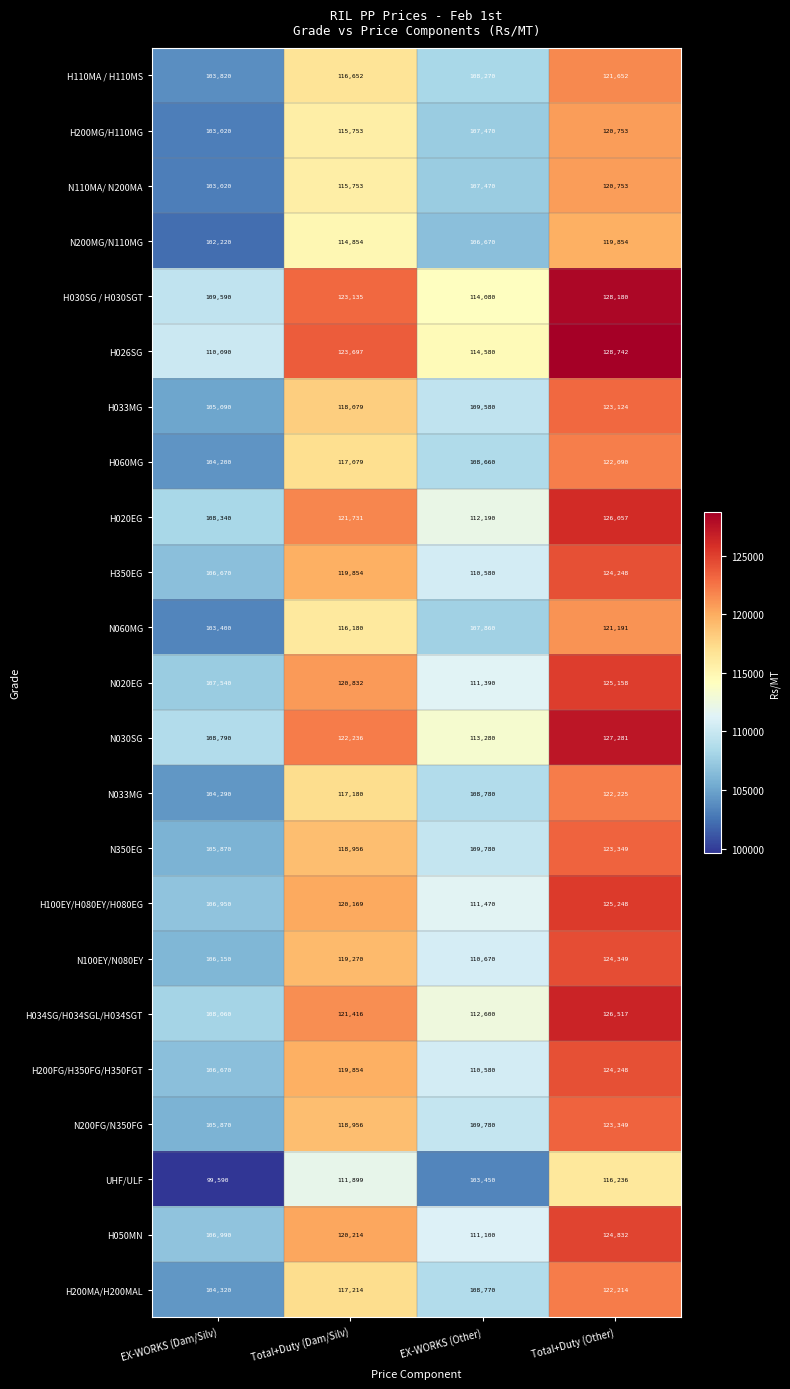

Which label corresponds to the largest value in the chart?

Total+Duty (Other)